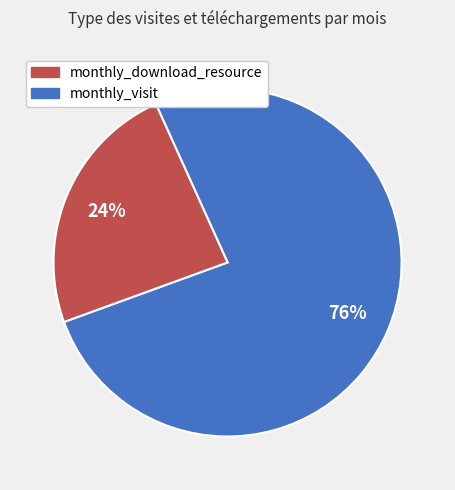

How many slices are in this pie chart?

2